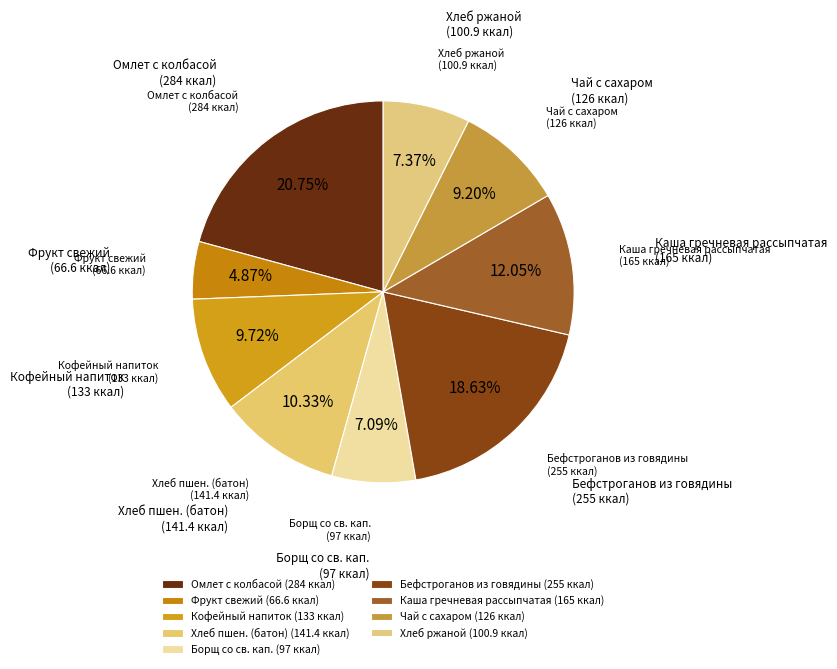

What percentage is the Бефстроганов из говядины slice, to the nearest percent?

19%